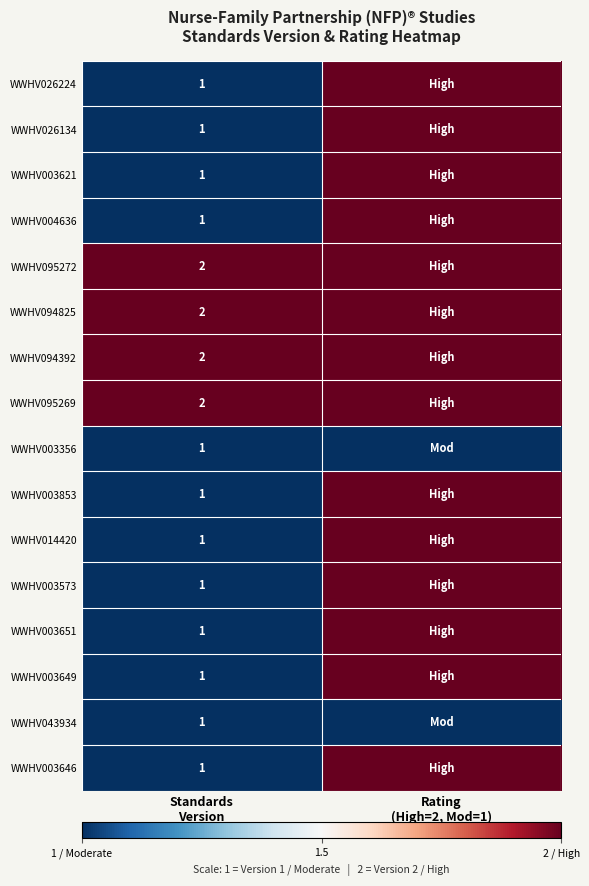

What is the difference between the maximum and minimum values in the WWHV003621 series?

1